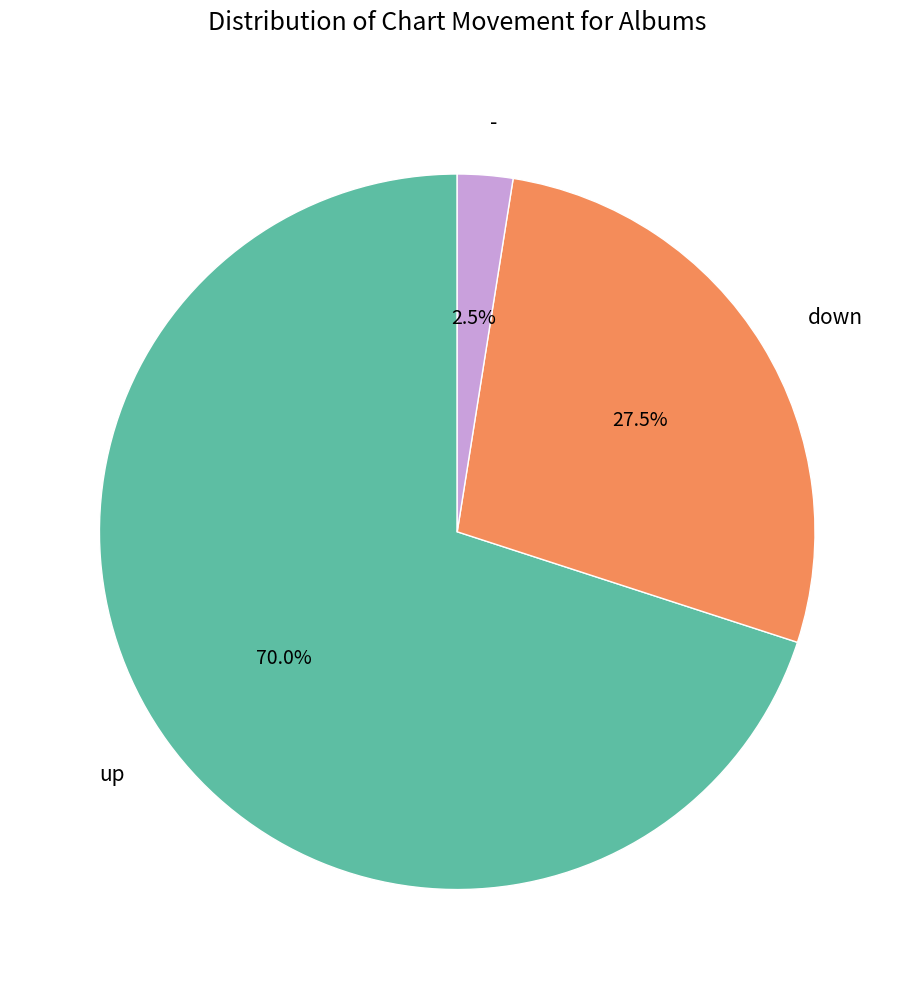

Rank the categories by value from highest to lowest.

up, down, -